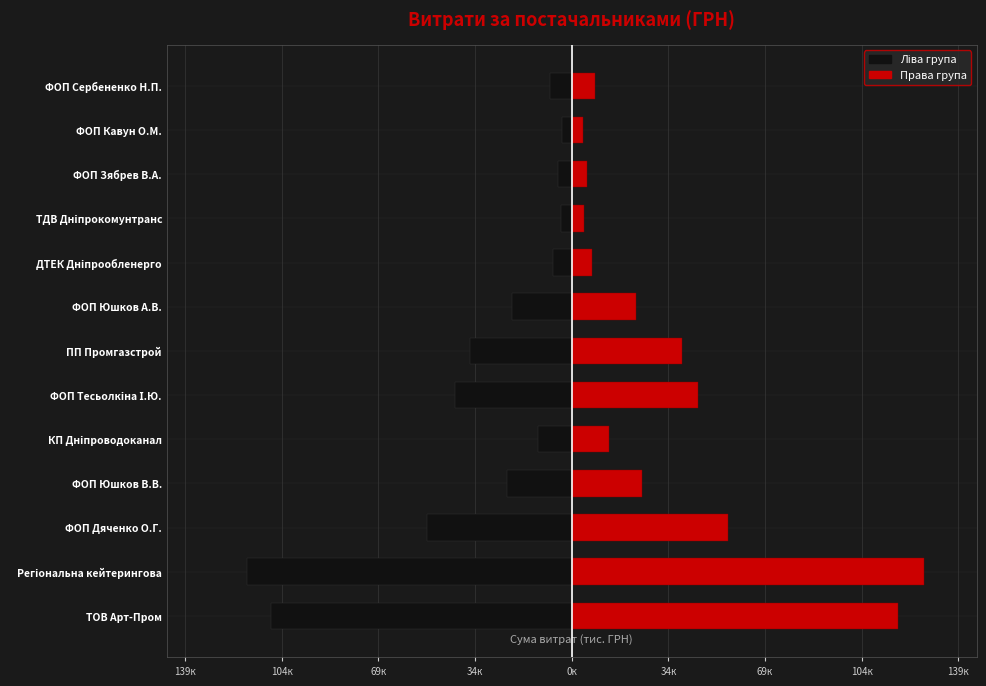

Reading left to right, what are all the values shown in this chart?

Ліва група: -108.3	-116.8	-51.9	-23.4	-12.2	-42.0	-36.6	-21.4	-6.7	-3.9	-5.0	-3.6	-7.8
Права група: 117.3	126.6	56.2	25.3	13.2	45.5	39.7	23.1	7.3	4.2	5.5	4.0	8.4